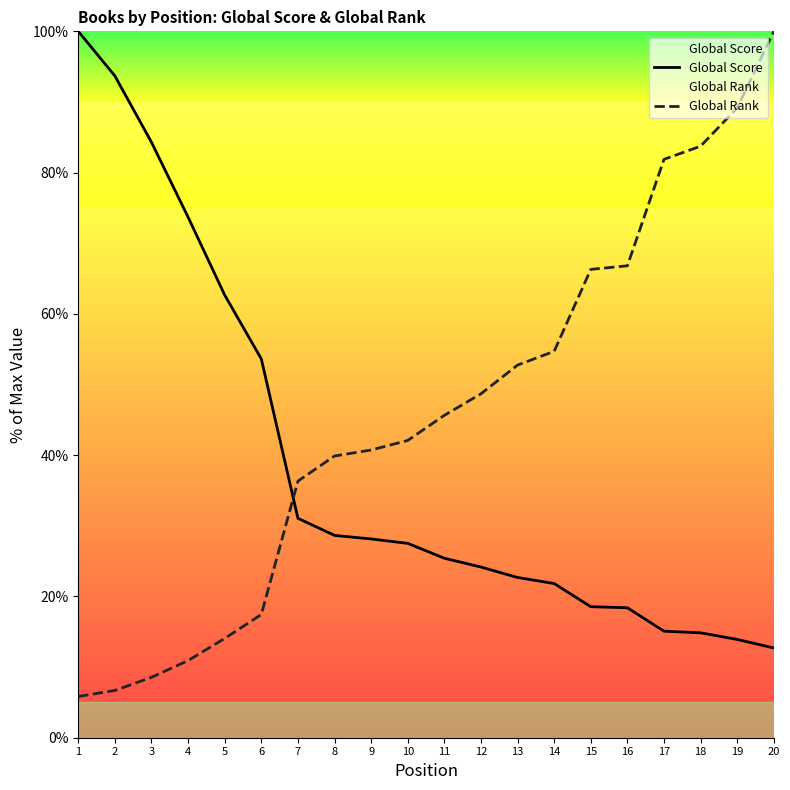

List the labels in order of Global Rank value, smallest first.

1, 2, 3, 4, 5, 6, 7, 8, 9, 10, 11, 12, 13, 14, 15, 16, 17, 18, 19, 20